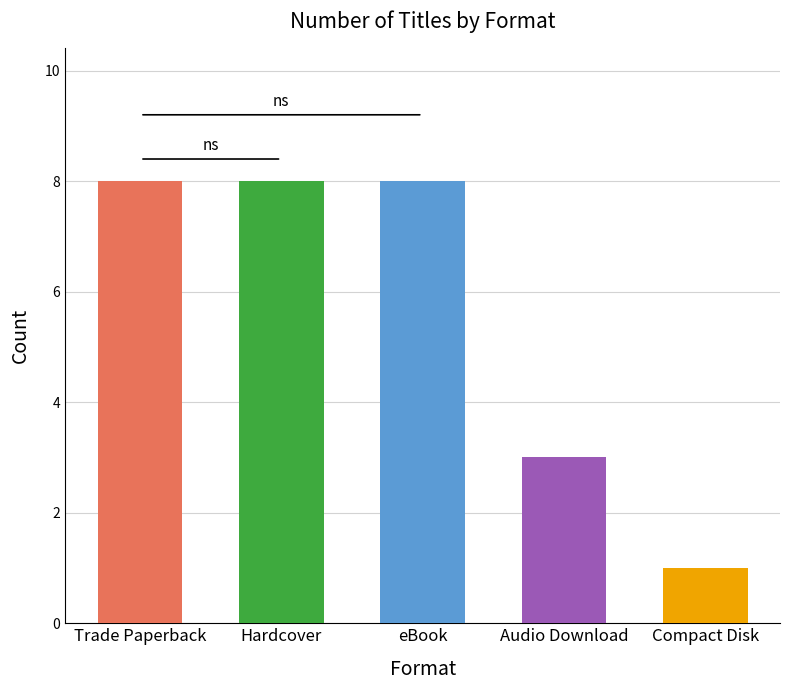

Which category has the highest value across all series?

eBook